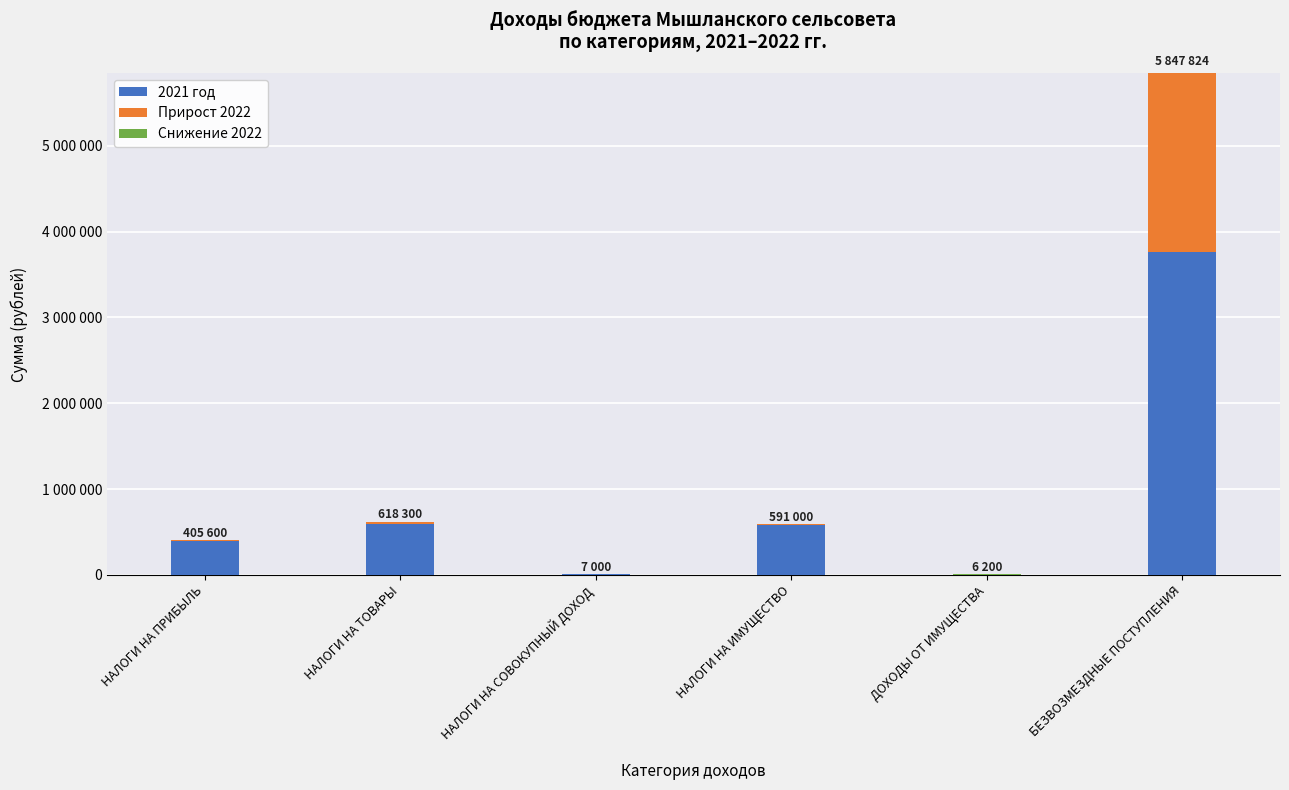

What is the highest value of the 2021 год series?

3758514